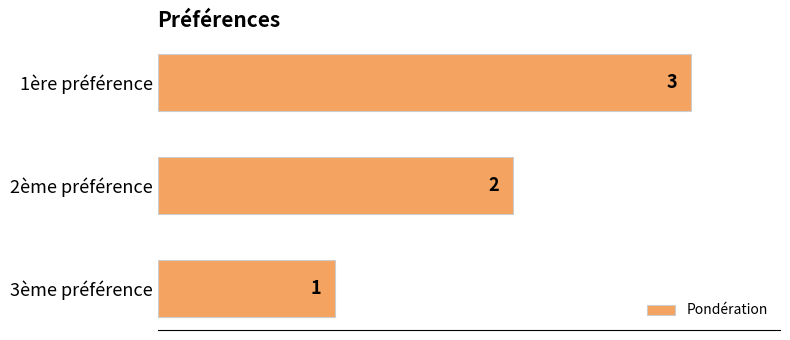

Read the value at 1ère préférence.

3